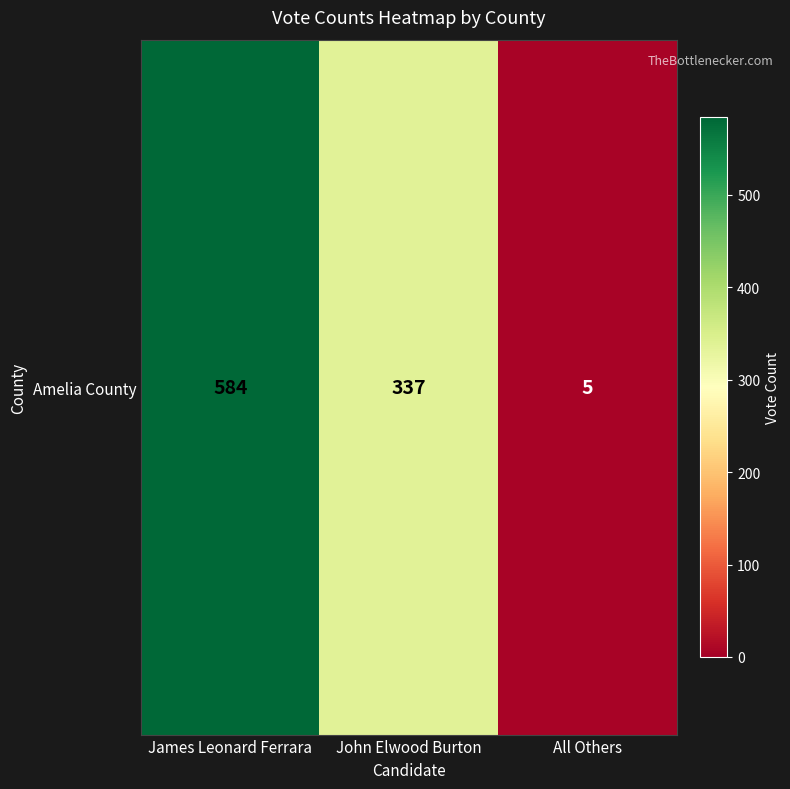

Which has a higher value, All Others or James Leonard Ferrara?

James Leonard Ferrara